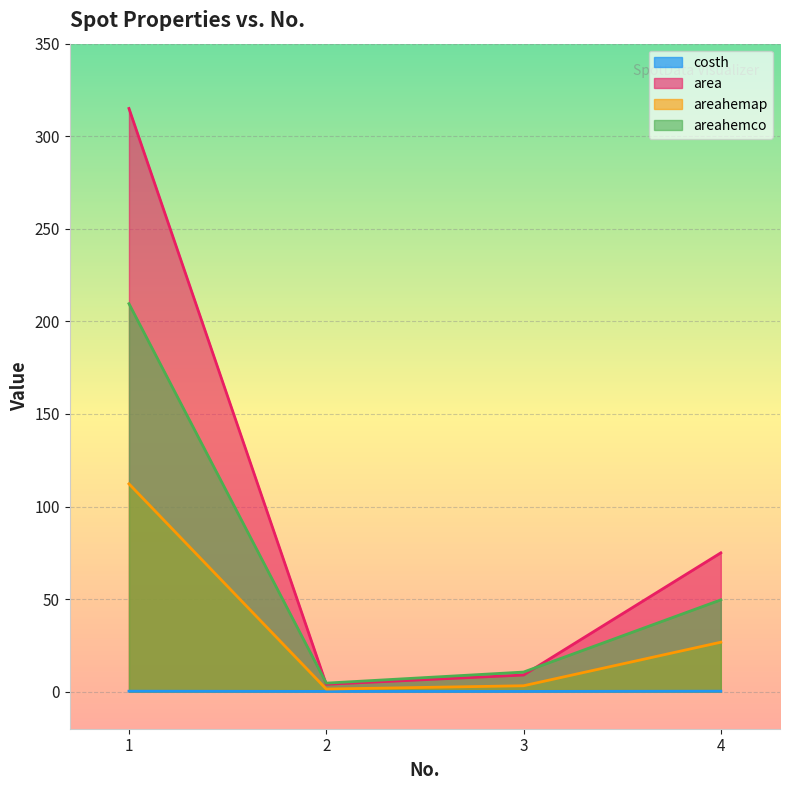

Reading left to right, what are all the values shown in this chart?

costh: 0.3	0.2	0.2	0.3
area: 315.0	4.0	9.0	75.0
areahemap: 112.3	1.4	3.2	26.7
areahemco: 209.6	4.6	10.6	49.6